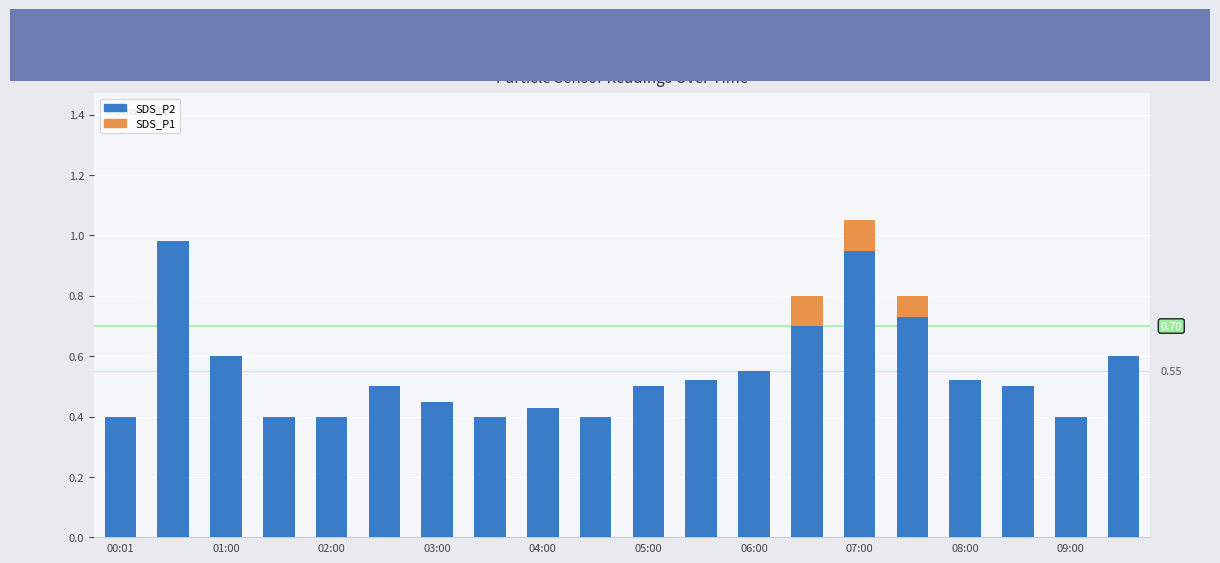

Are the bars grouped side by side (vs. stacked)?

No